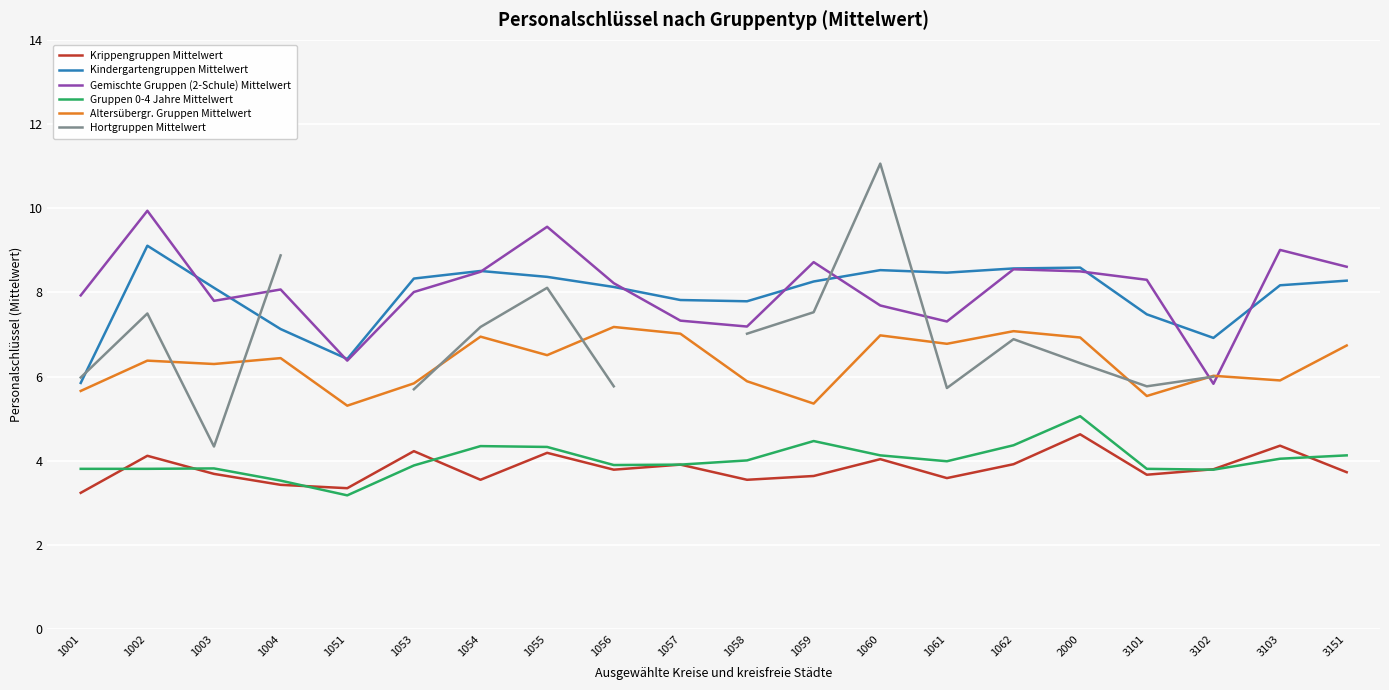

What is the value of the Gruppen 0-4 Jahre Mittelwert point at the 5th from the left?

3.2